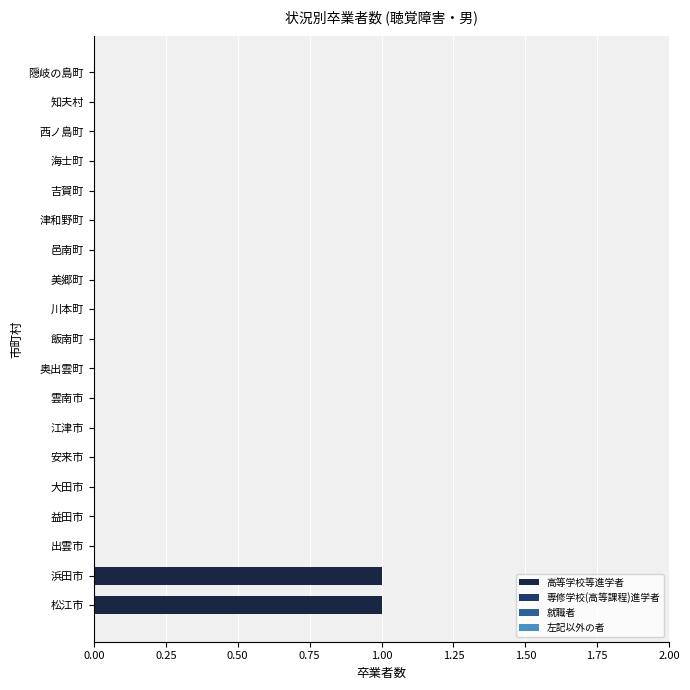

Between 大田市 and 浜田市, which is larger?

浜田市